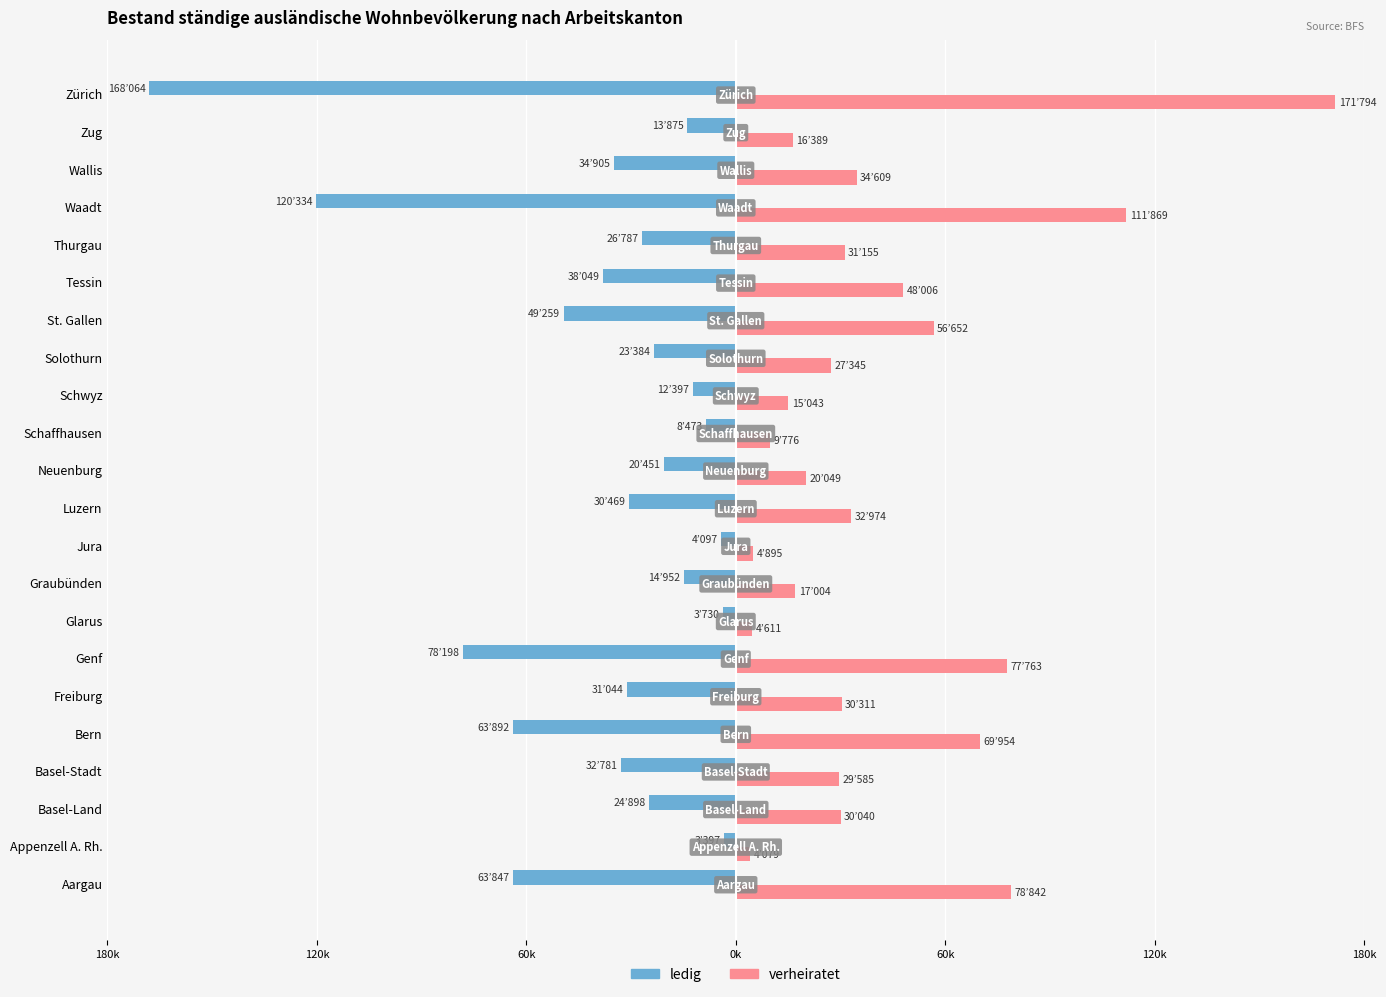

Which series changed the most between Solothurn and Tessin?

verheiratet